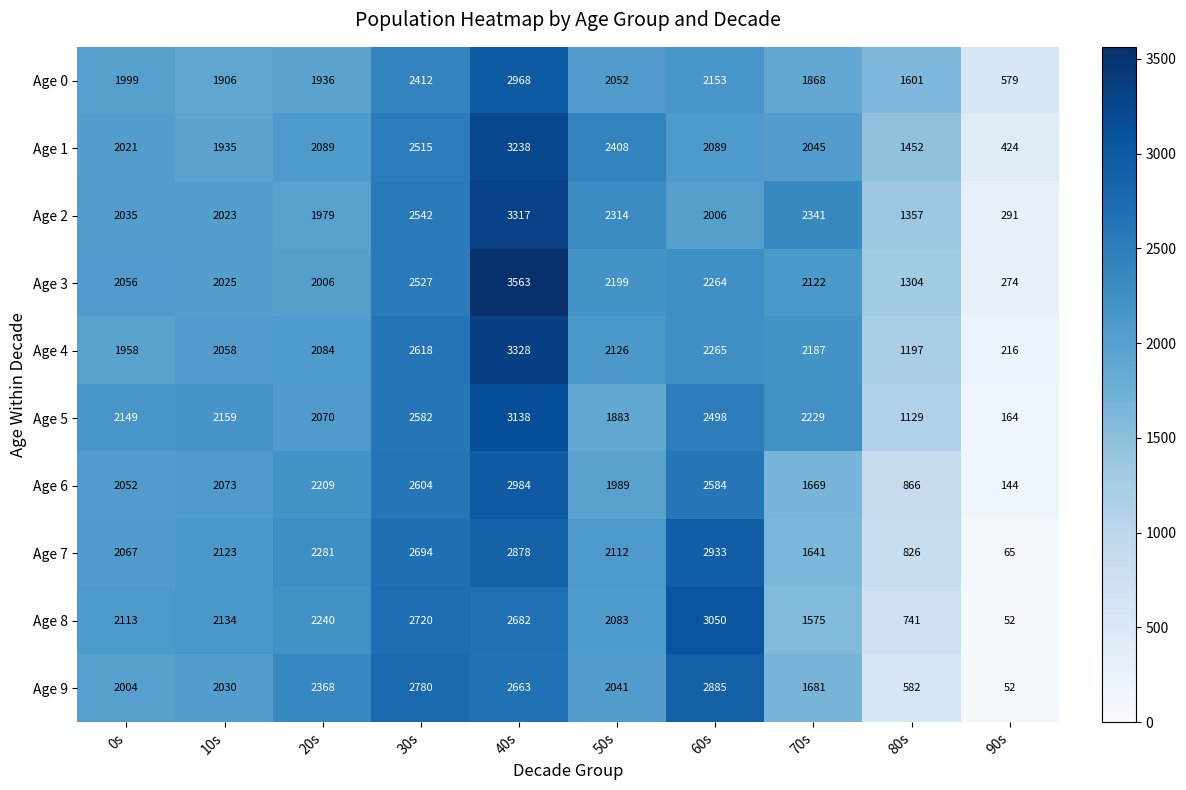

What is the sum of all Age 4 values?

20037